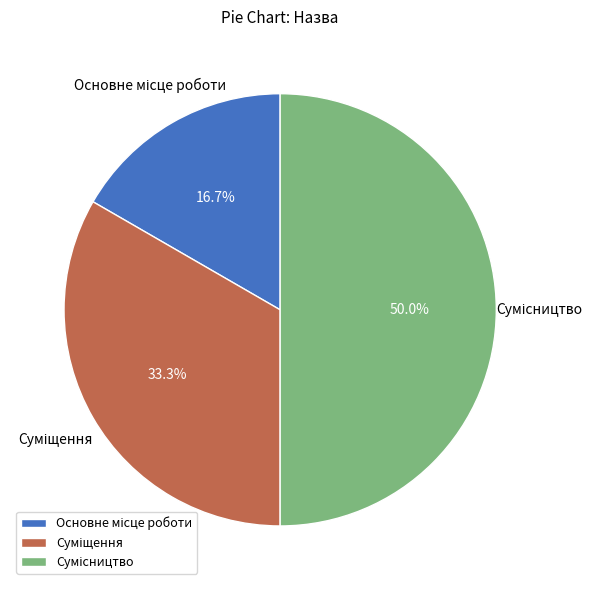

Which slice is the smallest?

Основне місце роботи